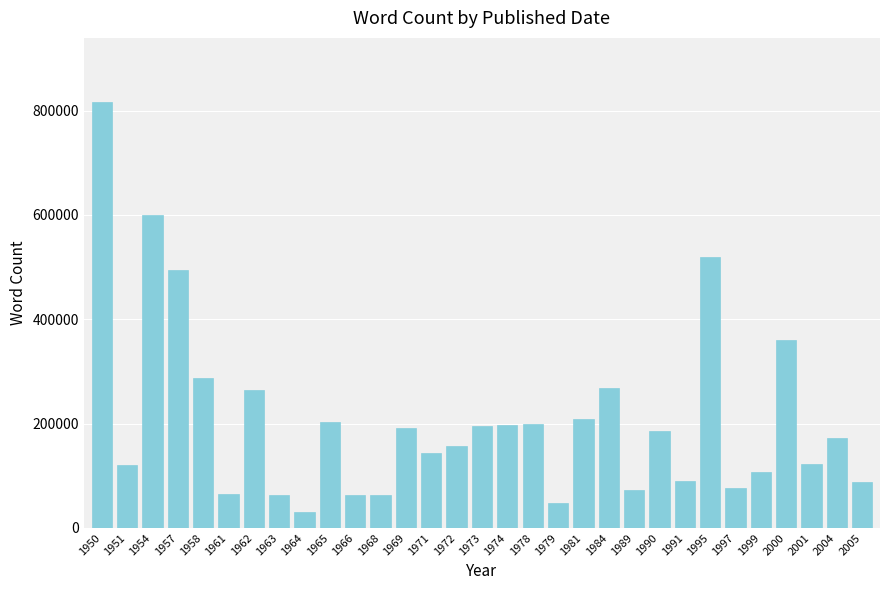

What is the average value?

208957